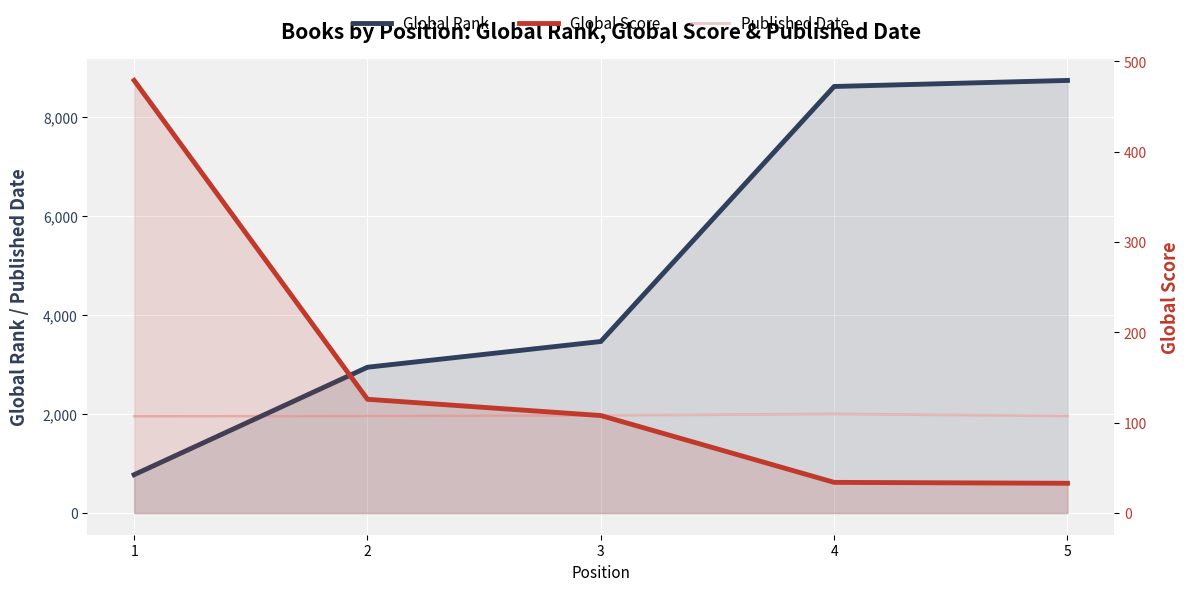

Which series has the largest total across all categories?

Global Rank